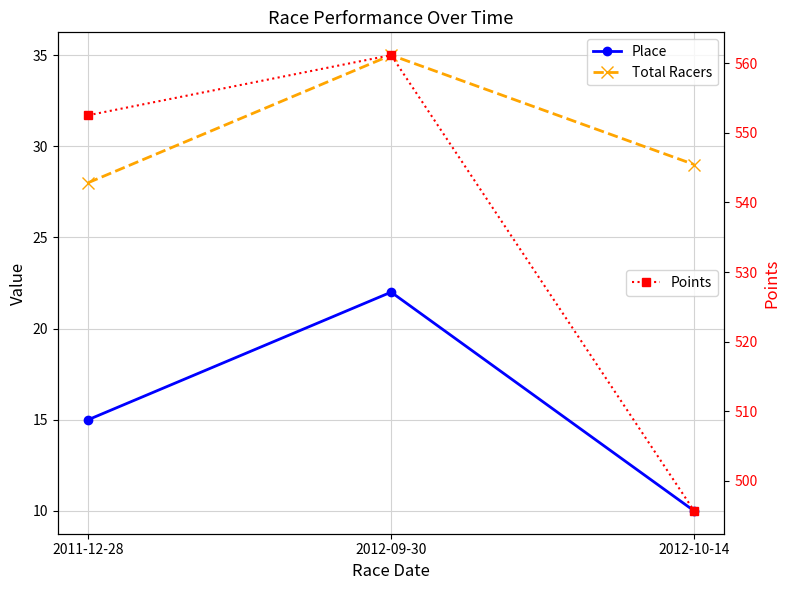

How many series are shown in this chart?

3